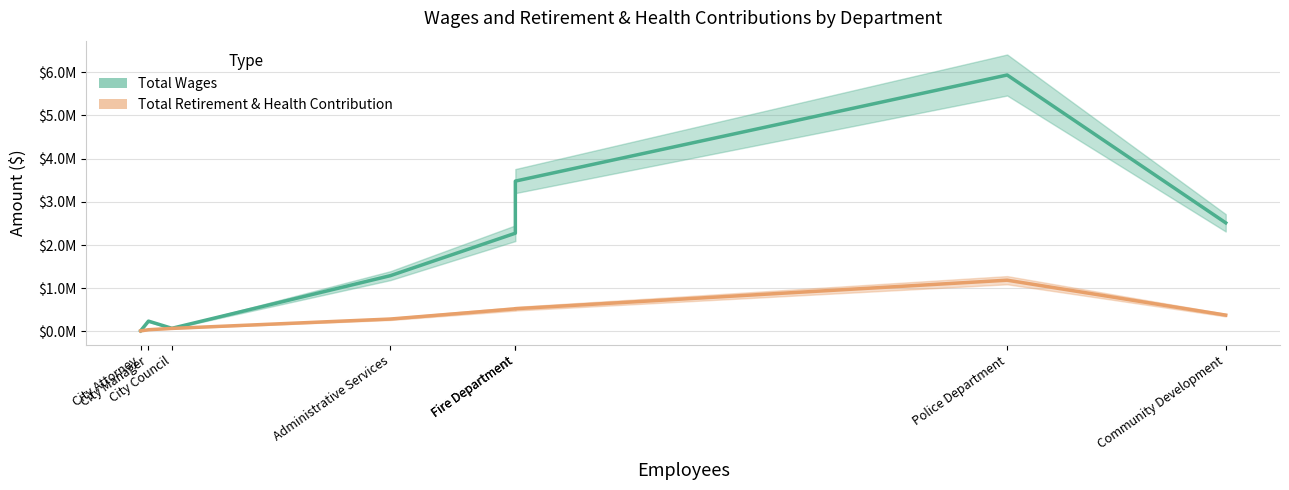

The value of Total Wages at Police Department is 3079599. True or false?

False